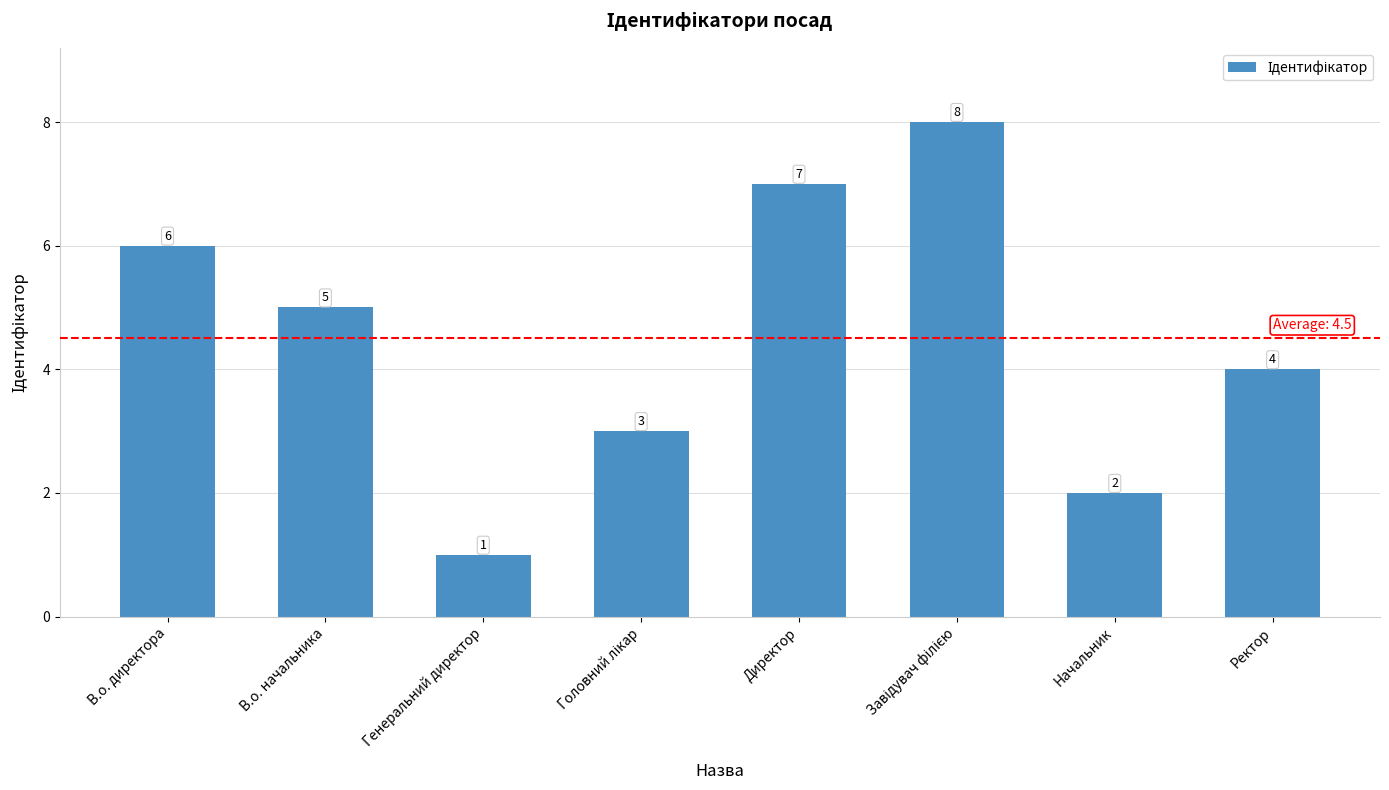

What is the value of the 1st bar from the left?

6